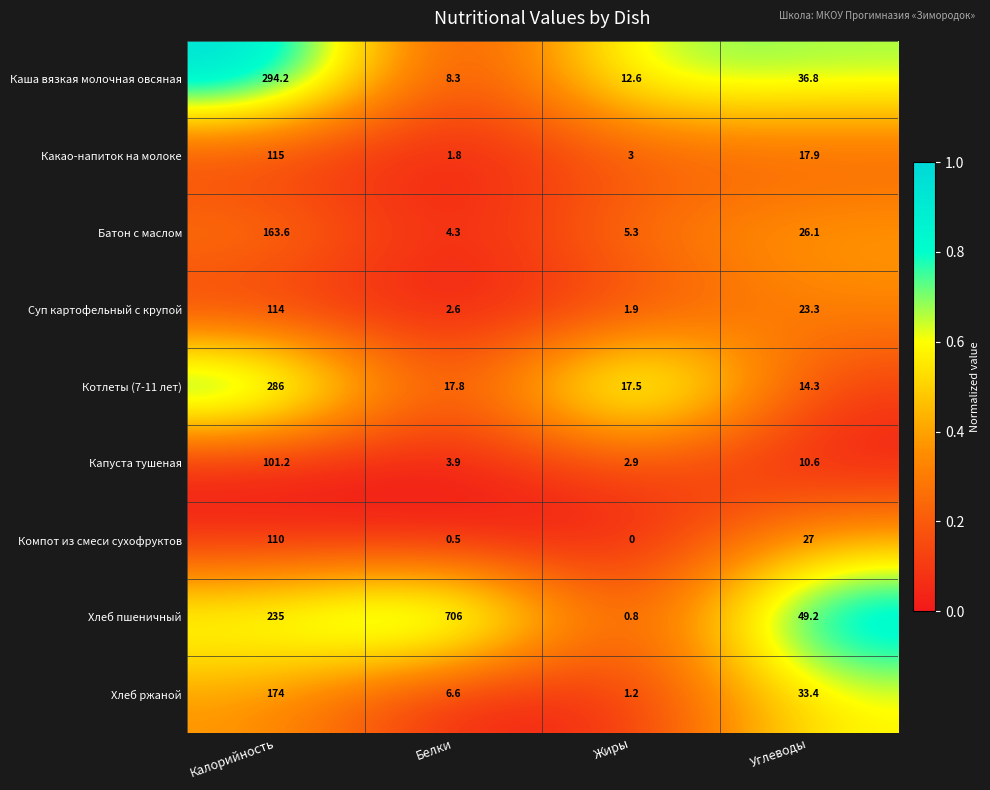

The Каша вязкая молочная овсяная series shows 294.2 at Калорийность. True or false?

True